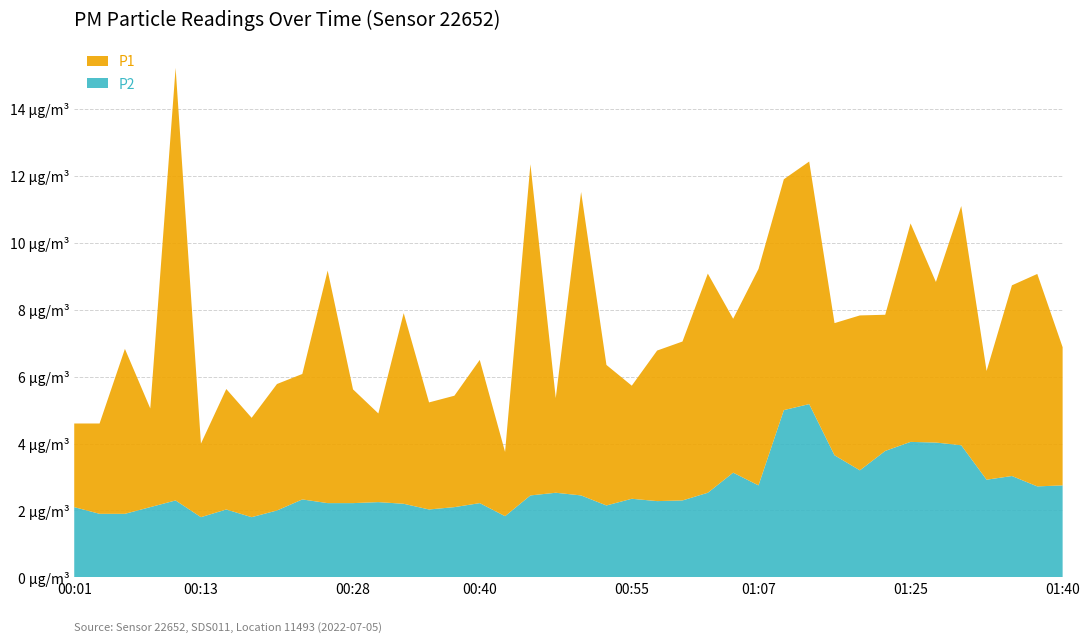

Reading left to right, list all the values displayed in this chart.

P1: 00:01=2.5	00:03=2.7	00:06=4.9	00:08=3.0	00:11=12.9	00:13=2.2	00:16=3.6	00:18=3.0	00:21=3.8	00:23=3.8	00:25=7.0	00:28=3.4	00:30=2.6	00:33=5.7	00:35=3.2	00:38=3.3	00:40=4.3	00:43=1.9	00:45=9.9	00:48=2.8	00:50=9.1	00:53=4.2	00:55=3.4	00:57=4.5	01:00=4.8	01:02=6.5	01:05=4.6	01:07=6.5	01:10=6.9	01:12=7.2	01:15=4.0	01:17=4.6	01:20=4.1	01:25=6.5	01:27=4.8	01:30=7.2	01:32=3.2	01:35=5.7	01:37=6.3	01:40=4.1
P2: 00:01=2.1	00:03=1.9	00:06=1.9	00:08=2.1	00:11=2.3	00:13=1.8	00:16=2.0	00:18=1.8	00:21=2.0	00:23=2.3	00:25=2.2	00:28=2.2	00:30=2.2	00:33=2.2	00:35=2.0	00:38=2.1	00:40=2.2	00:43=1.8	00:45=2.5	00:48=2.5	00:50=2.5	00:53=2.1	00:55=2.4	00:57=2.3	01:00=2.3	01:02=2.5	01:05=3.1	01:07=2.8	01:10=5.0	01:12=5.2	01:15=3.6	01:17=3.2	01:20=3.8	01:25=4.0	01:27=4.0	01:30=4.0	01:32=2.9	01:35=3.0	01:37=2.7	01:40=2.8